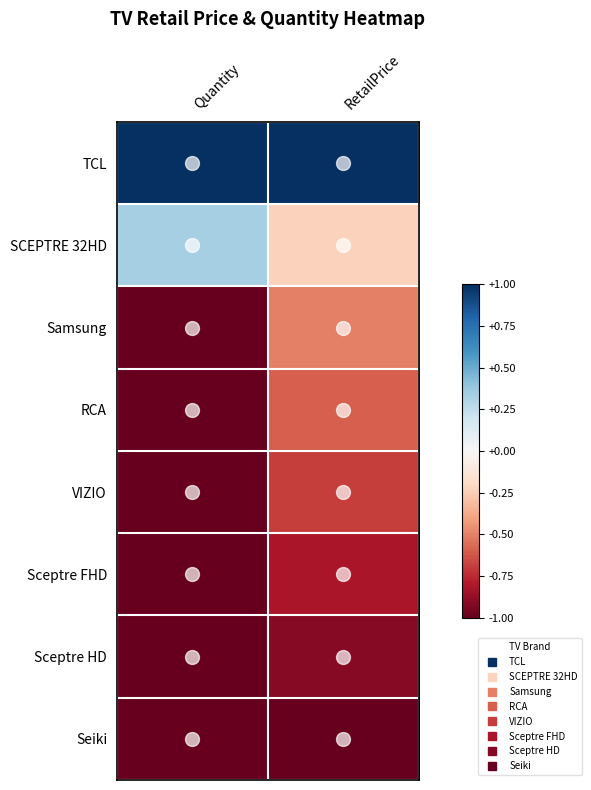

Rank the series at Quantity from lowest to highest value.

Samsung, RCA, VIZIO, Sceptre FHD, Sceptre HD, Seiki, SCEPTRE 32HD, TCL